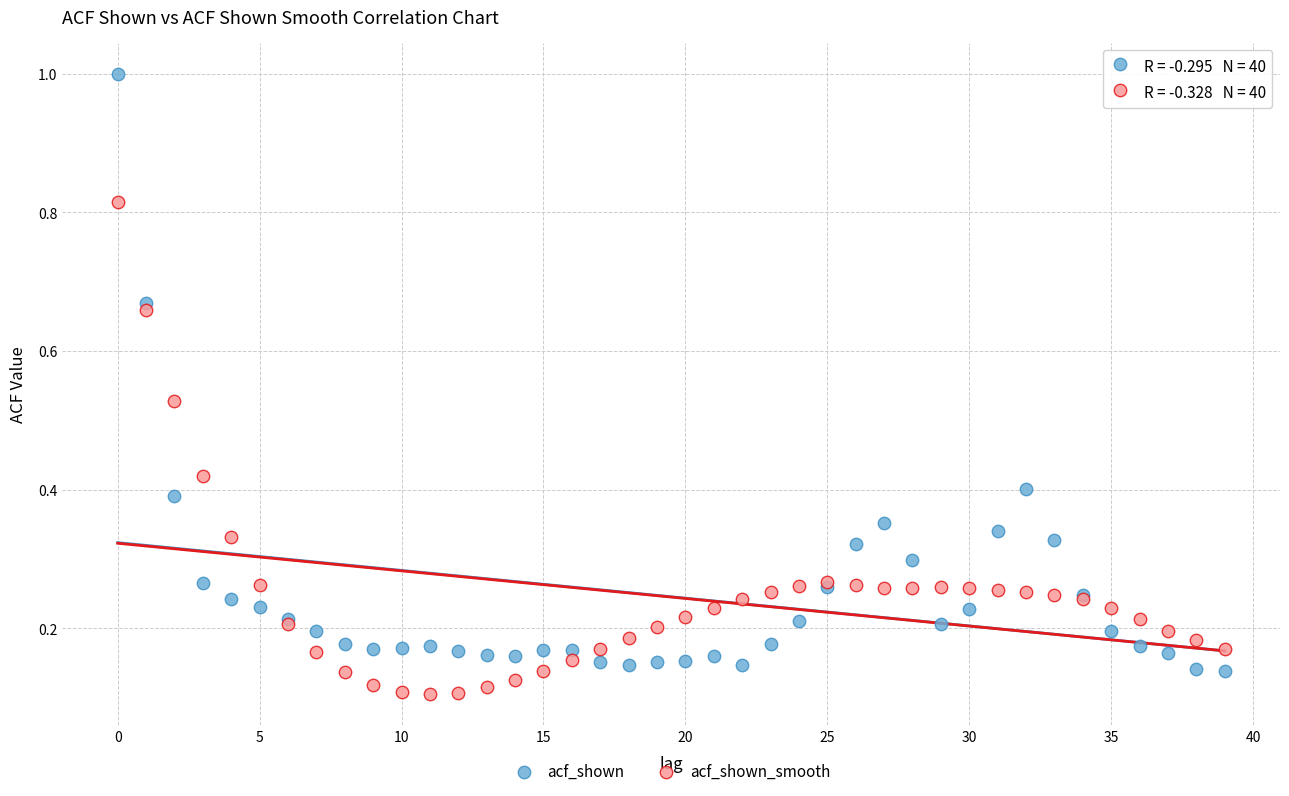

What are all the series names shown in the legend?

acf_shown, acf_shown_smooth